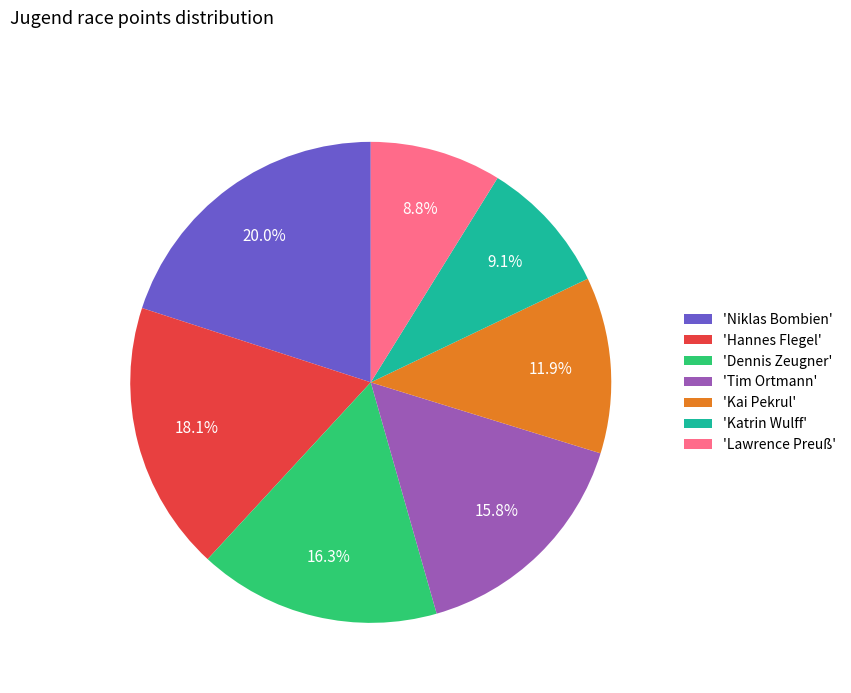

What is the ratio of the value at 'Tim Ortmann' to the value at 'Katrin Wulff'?

1.7